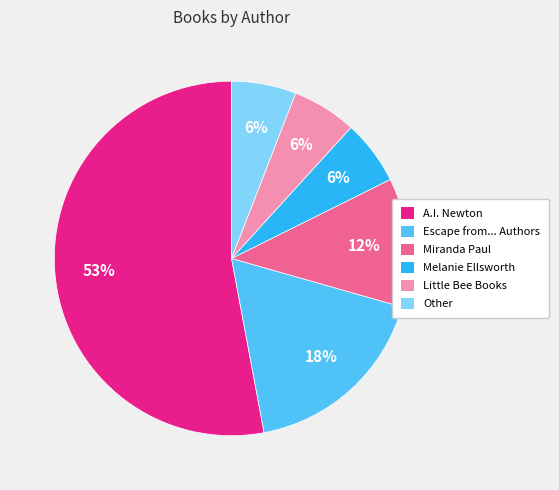

What percentage is the Melanie Ellsworth slice, to the nearest percent?

6%